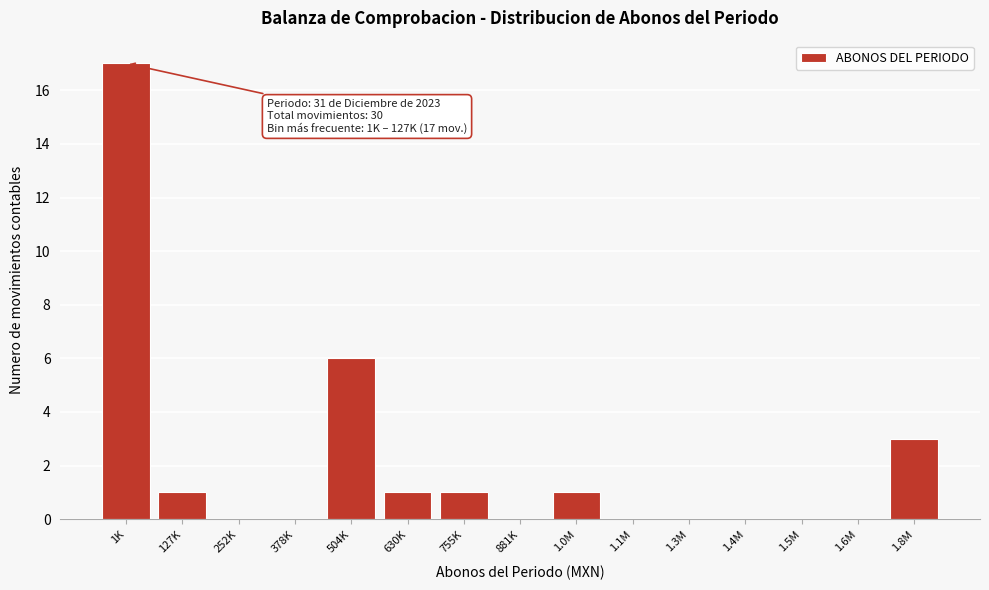

Reading right to left, list all the values displayed in this chart.

1.8M=3	1.6M=0	1.5M=0	1.4M=0	1.3M=0	1.1M=0	1.0M=1	881K=0	755K=1	630K=1	504K=6	378K=0	252K=0	127K=1	1K=17